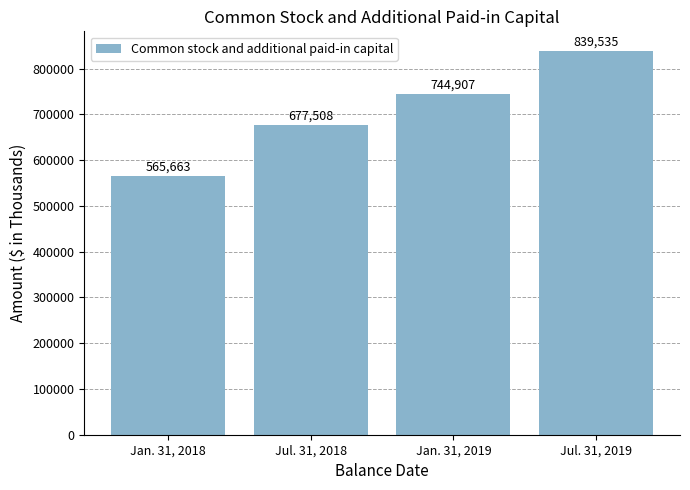

How many values are between 677508 and 839535?

3